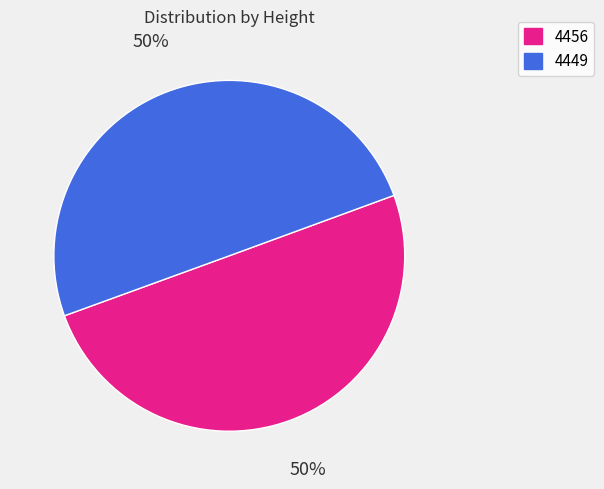

Is the sum of 4449 and 4456 greater than half?

Yes